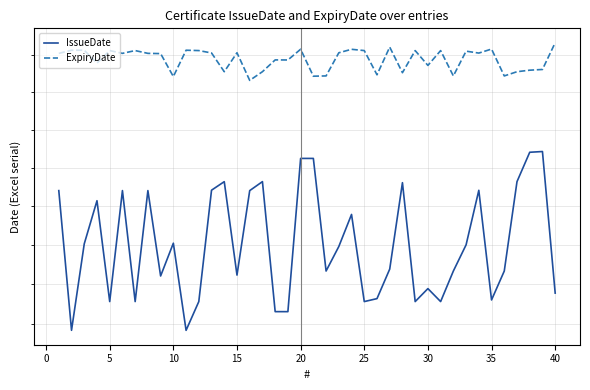

In IssueDate, how many points are higher than both neighbors (excluding endpoints)?

12